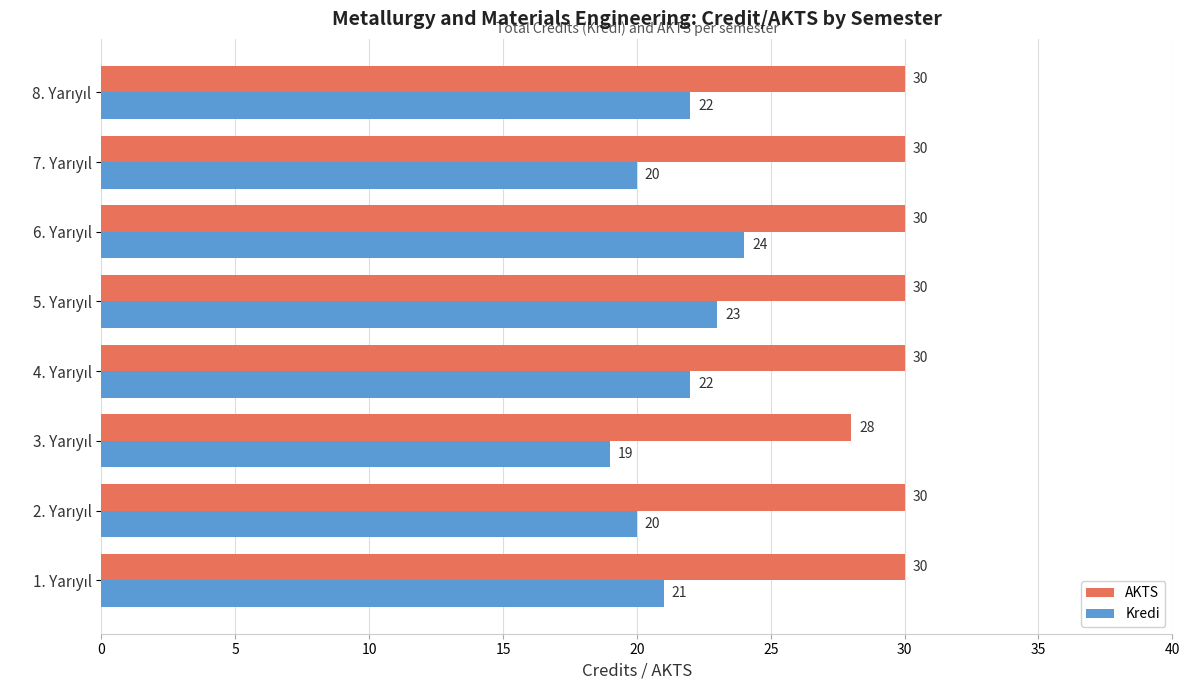

Which series has the largest range (max minus min)?

Kredi